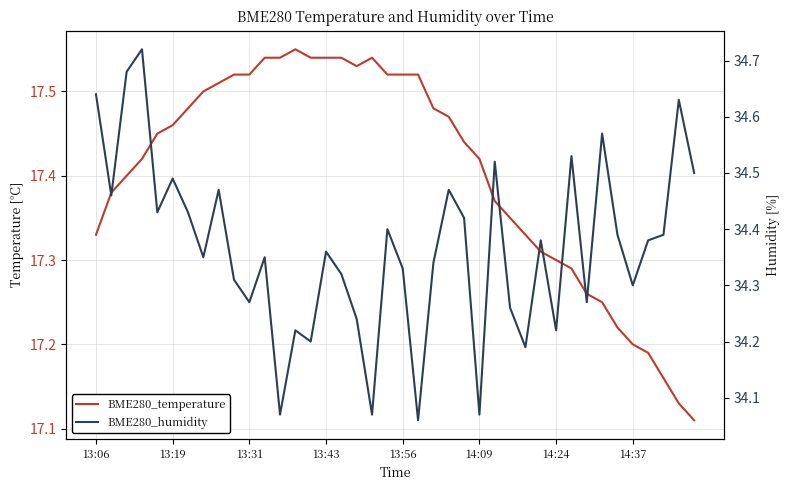

Which series has the largest range (max minus min)?

BME280_humidity